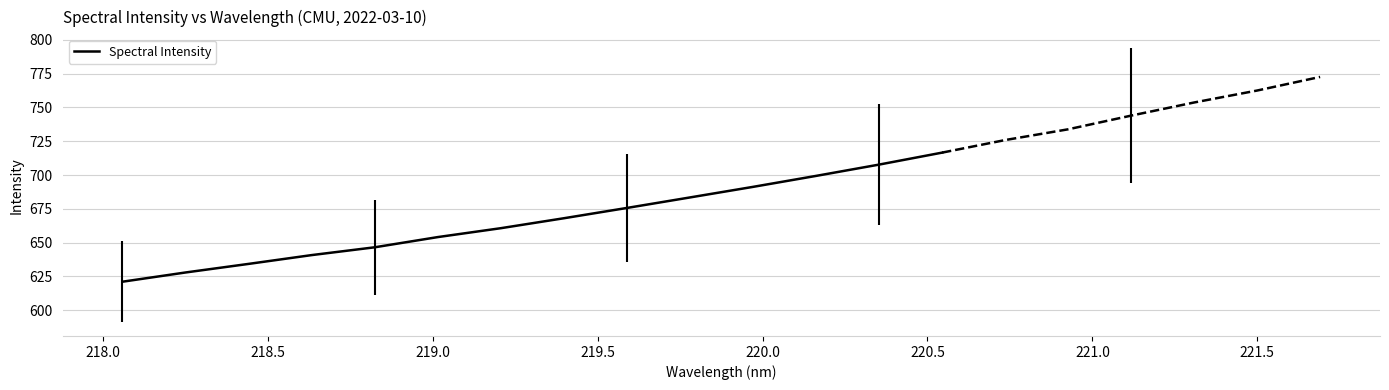

What is the minimum value for Spectral Intensity?

621.1